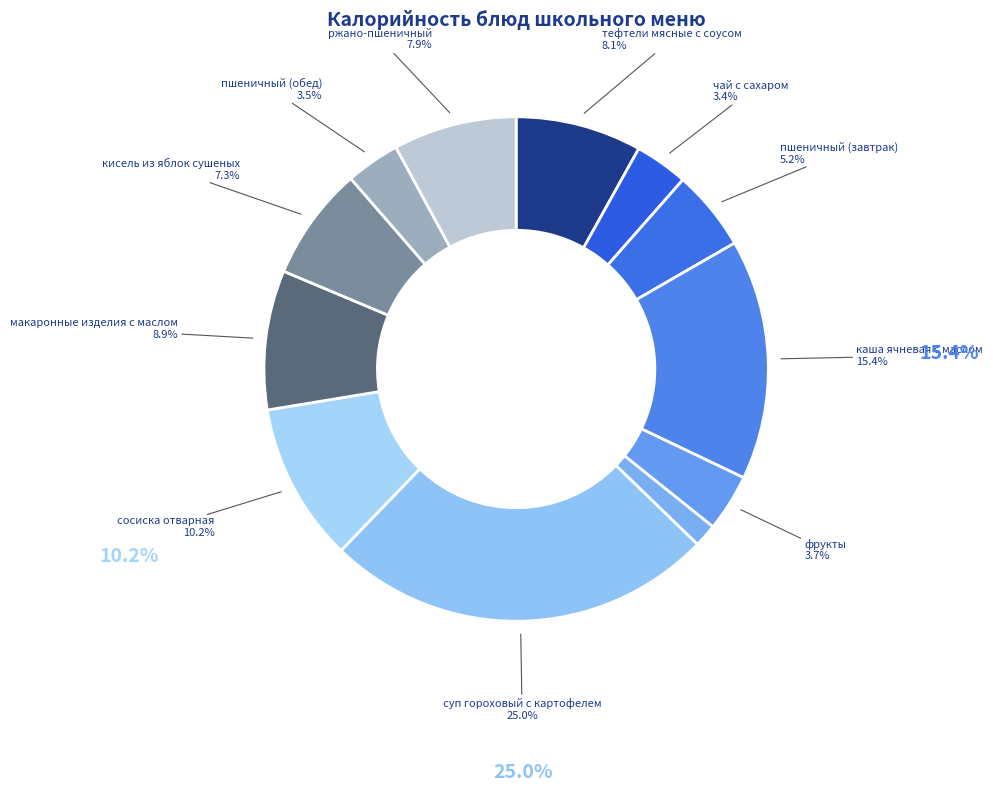

How many slices are in this pie chart?

12